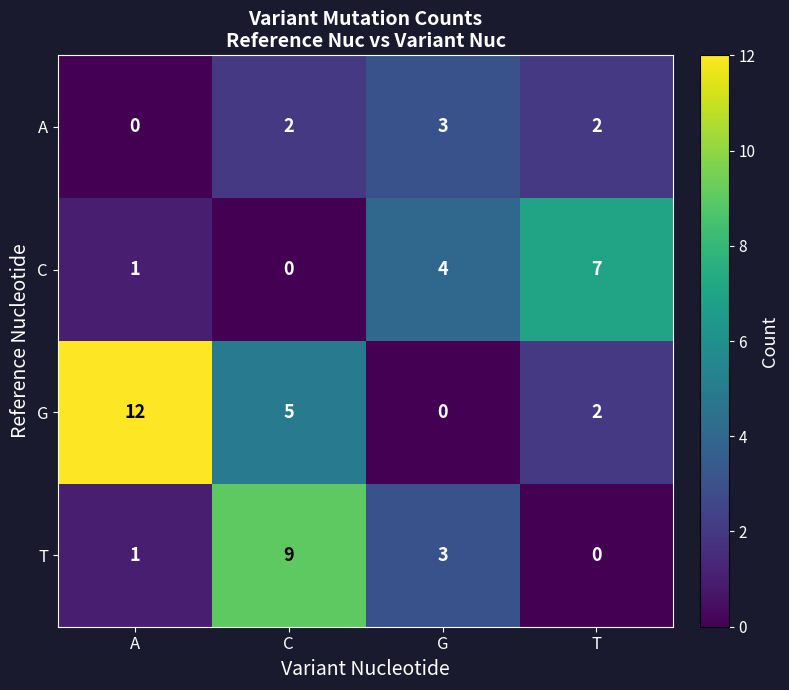

What is the maximum value shown in the chart?

12